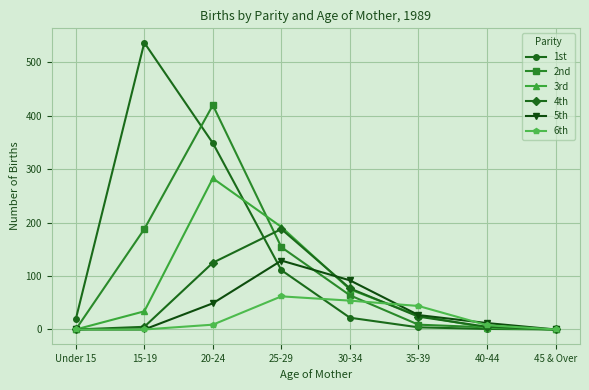

What is the label of the 5th point from the right?

25-29